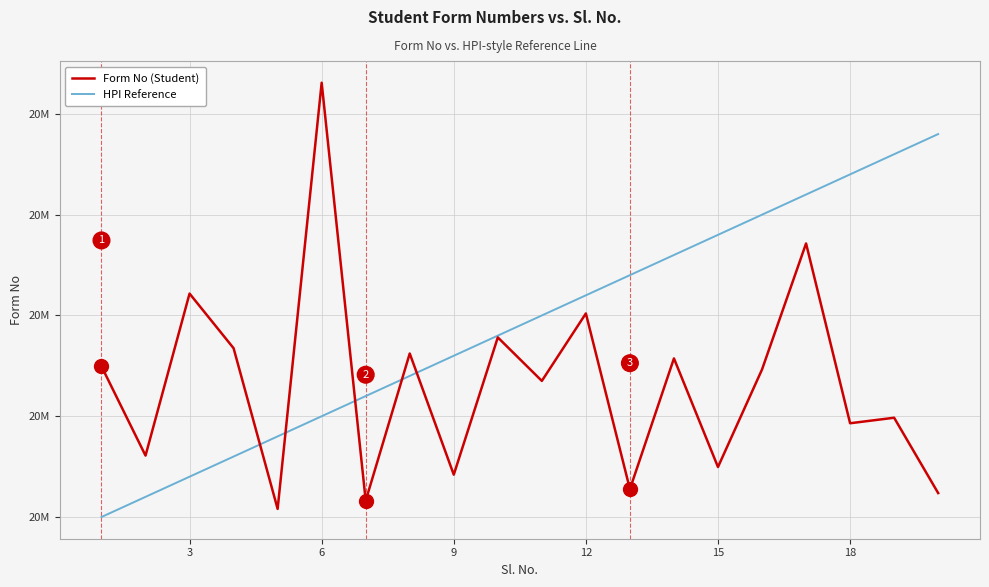

Reading left to right, list all the values displayed in this chart.

Form No (Student): 21149497	21060947	21221711	21167491	21008035	21430962	21016215	21162251	21042018	21178228	21135067	21201999	21027680	21157375	21049613	21146375	21271464	21093036	21098508	21023751
HPI Reference: 21000000	21020000	21040000	21060000	21080000	21100000	21120000	21140000	21160000	21180000	21200000	21220000	21240000	21260000	21280000	21300000	21320000	21340000	21360000	21380000